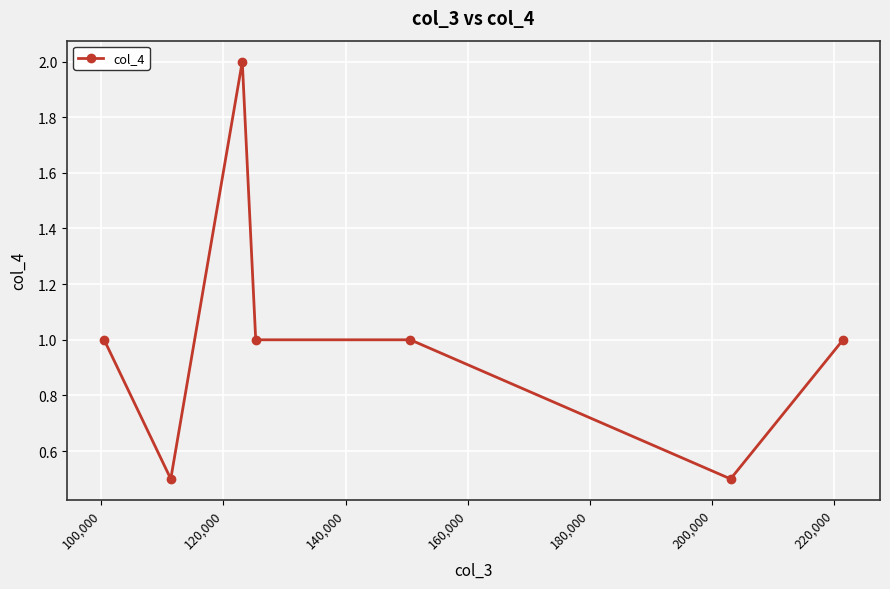

True or false: there are more than 2 points higher than both neighbors.

False